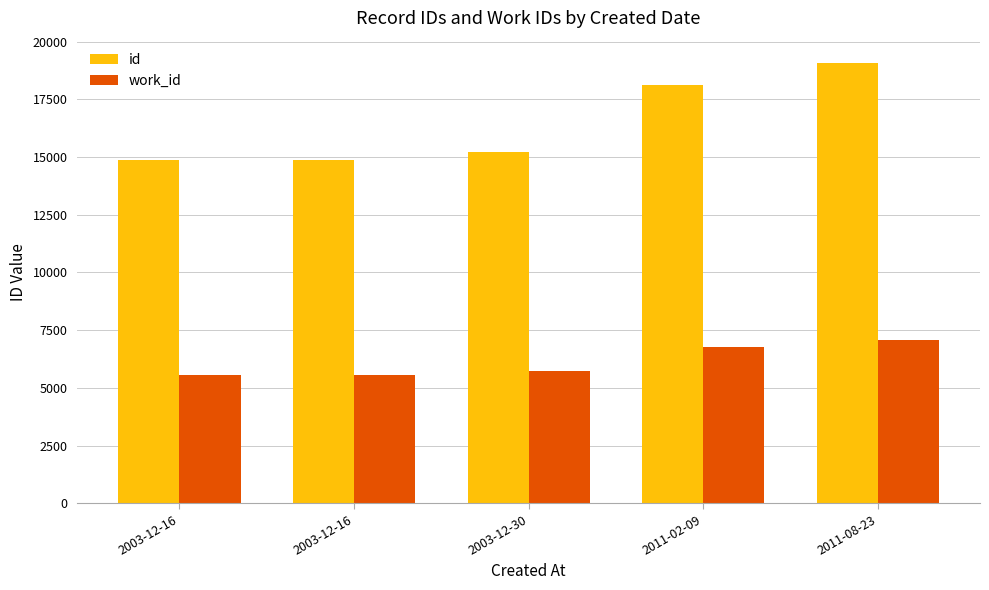

What are all the series names shown in the legend?

id, work_id